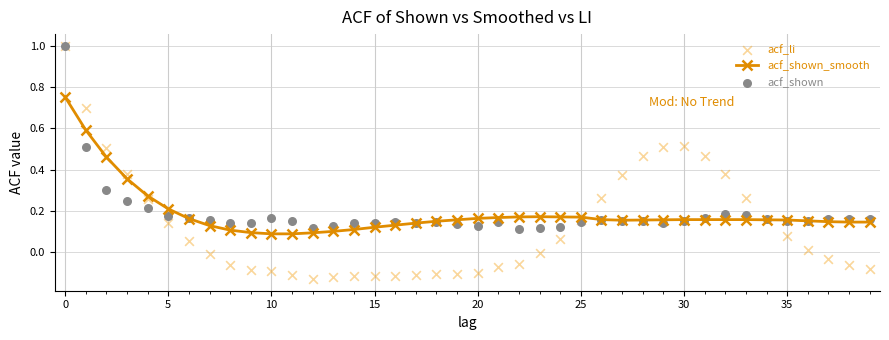

How many acf_shown_smooth values are between 0 and 1?

40